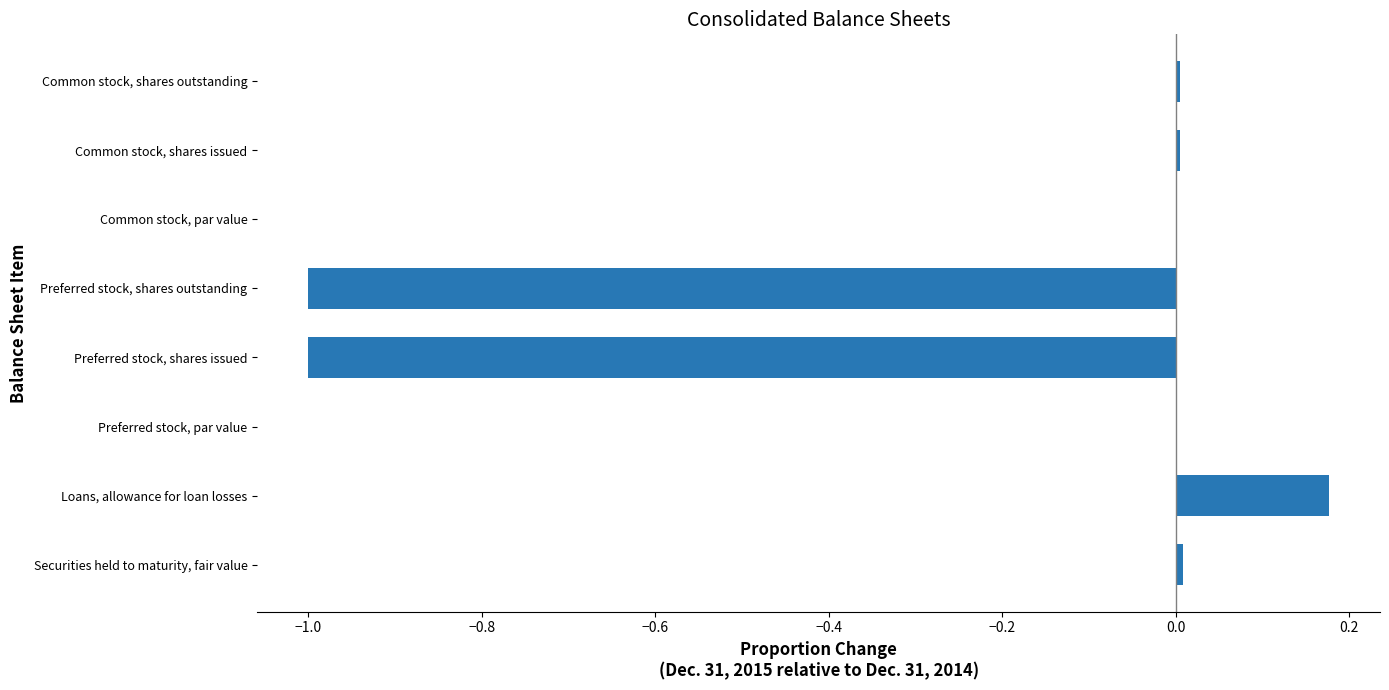

Which category has the highest value across all series?

Loans, allowance for loan losses